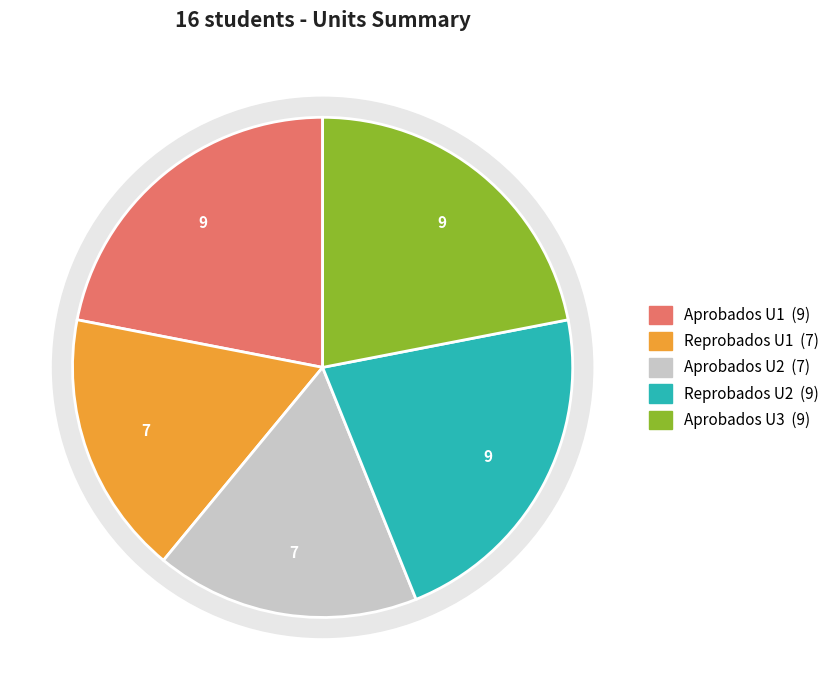

To the nearest percent, what is the combined percentage of Aprobados U2 and Reprobados U1?

34%